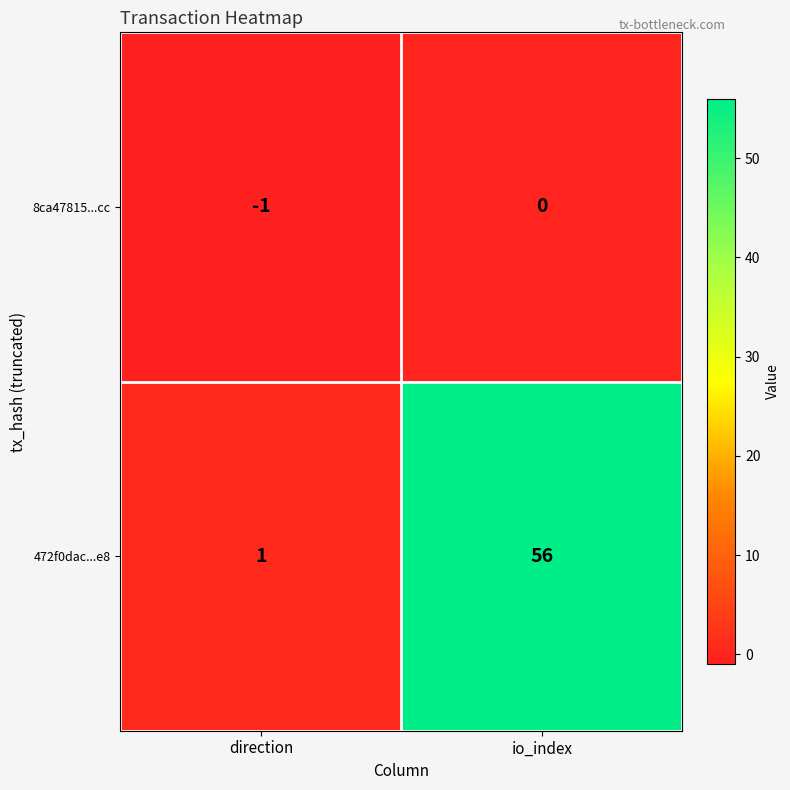

Between direction and io_index, which series saw the biggest shift?

472f0dac...e8